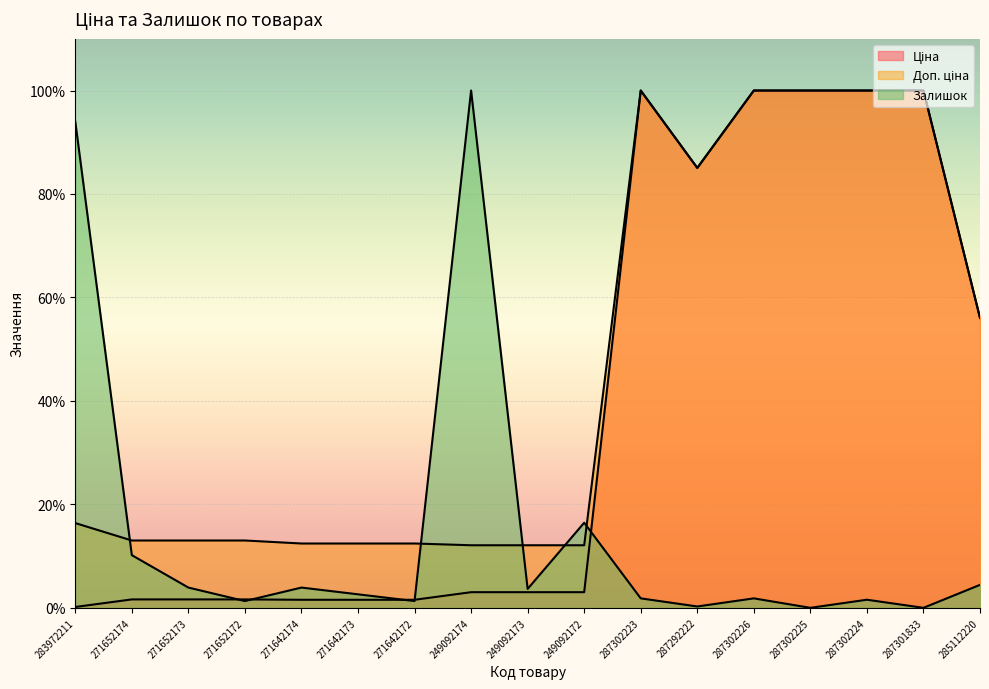

True or false: Ціна has a value of 1.6 at 271652174.

True